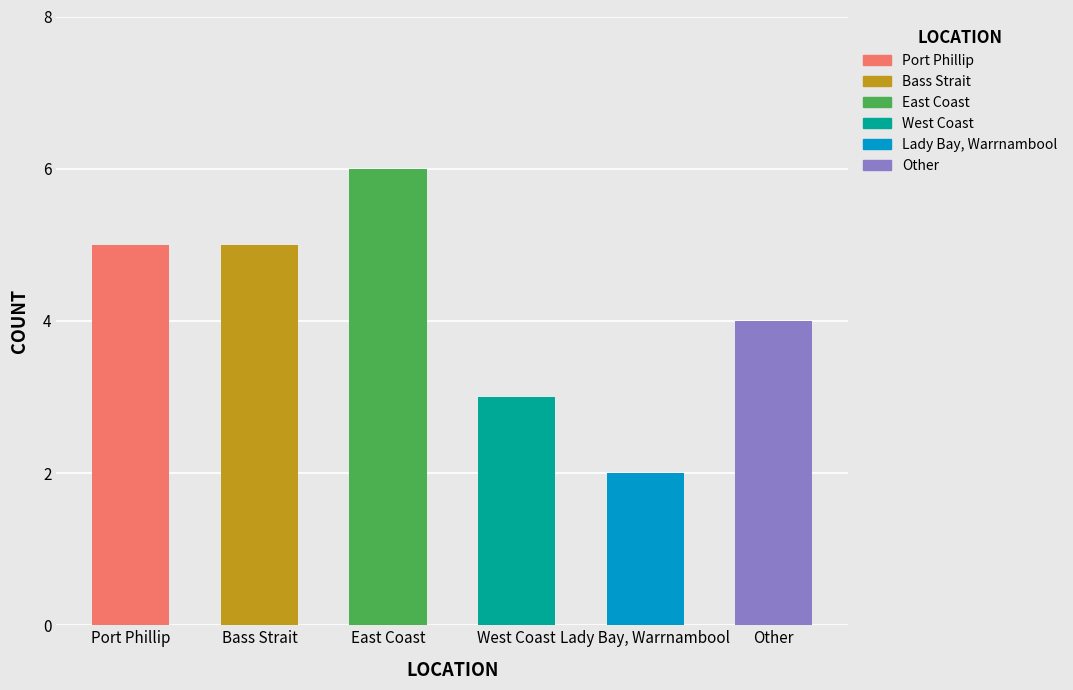

How many data points does each series have?

6